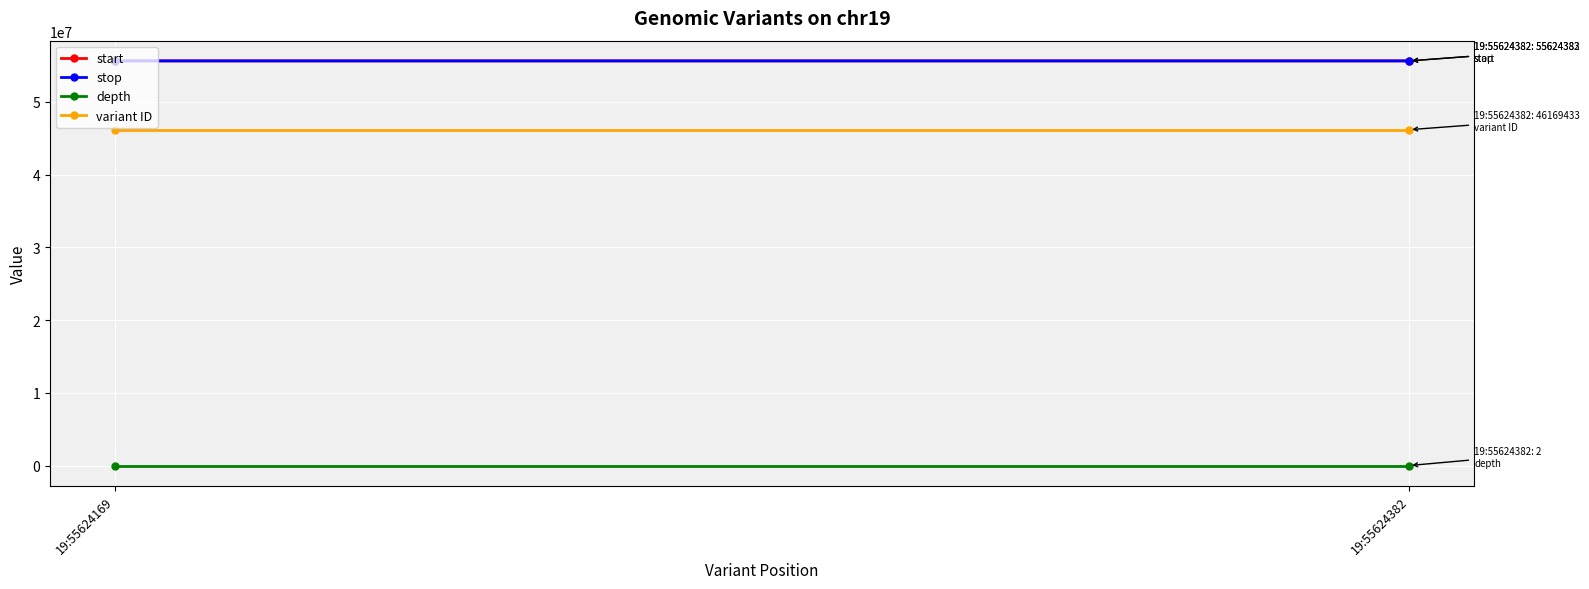

Reading right to left, list all the values displayed in this chart.

start: 19:55624382=55624382	19:55624169=55624169
stop: 19:55624382=55624383	19:55624169=55624170
depth: 19:55624382=2	19:55624169=9
variant ID: 19:55624382=46169433	19:55624169=46169428